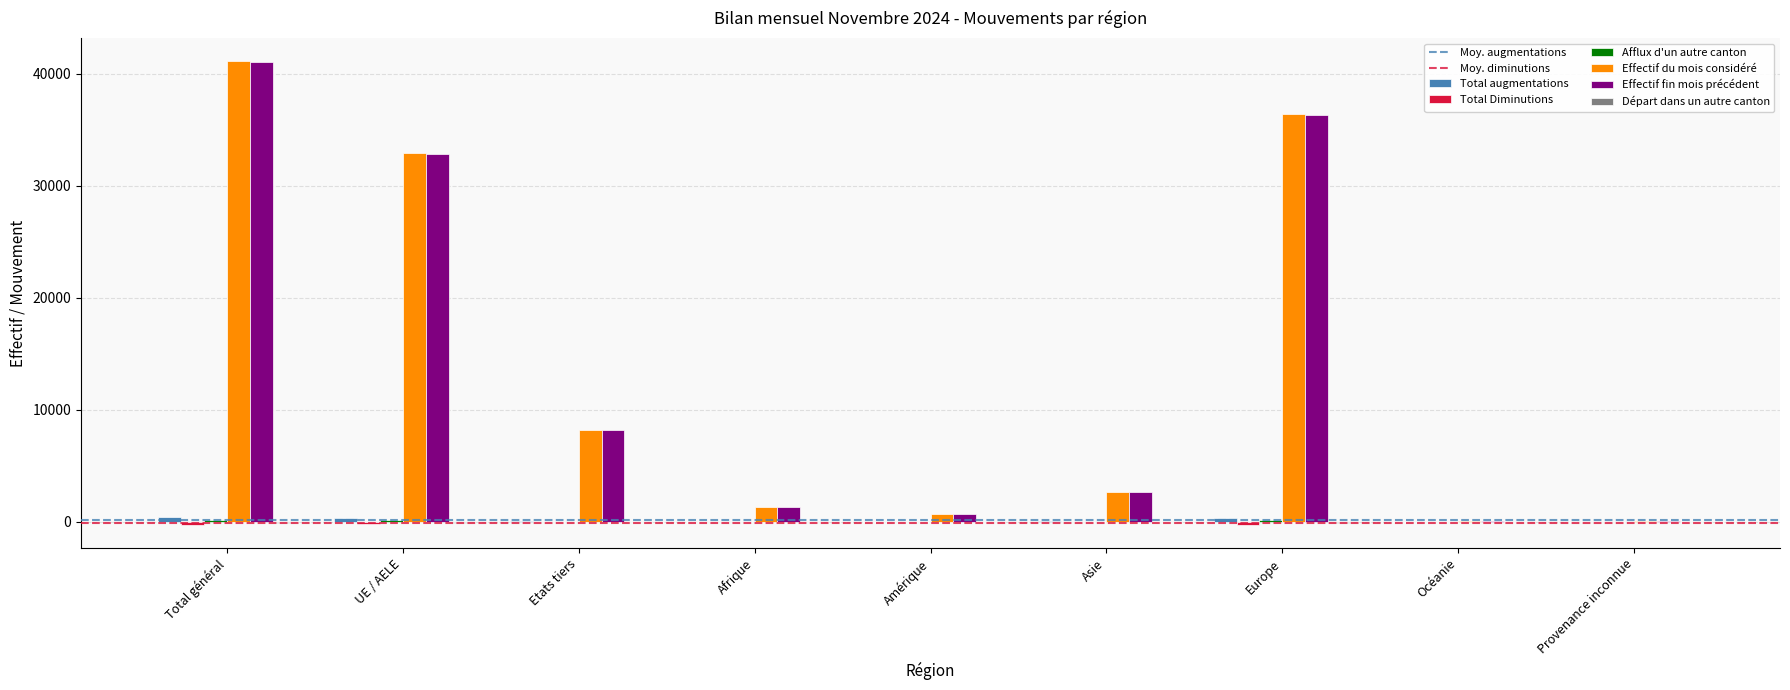

What is the greatest value displayed?

41131